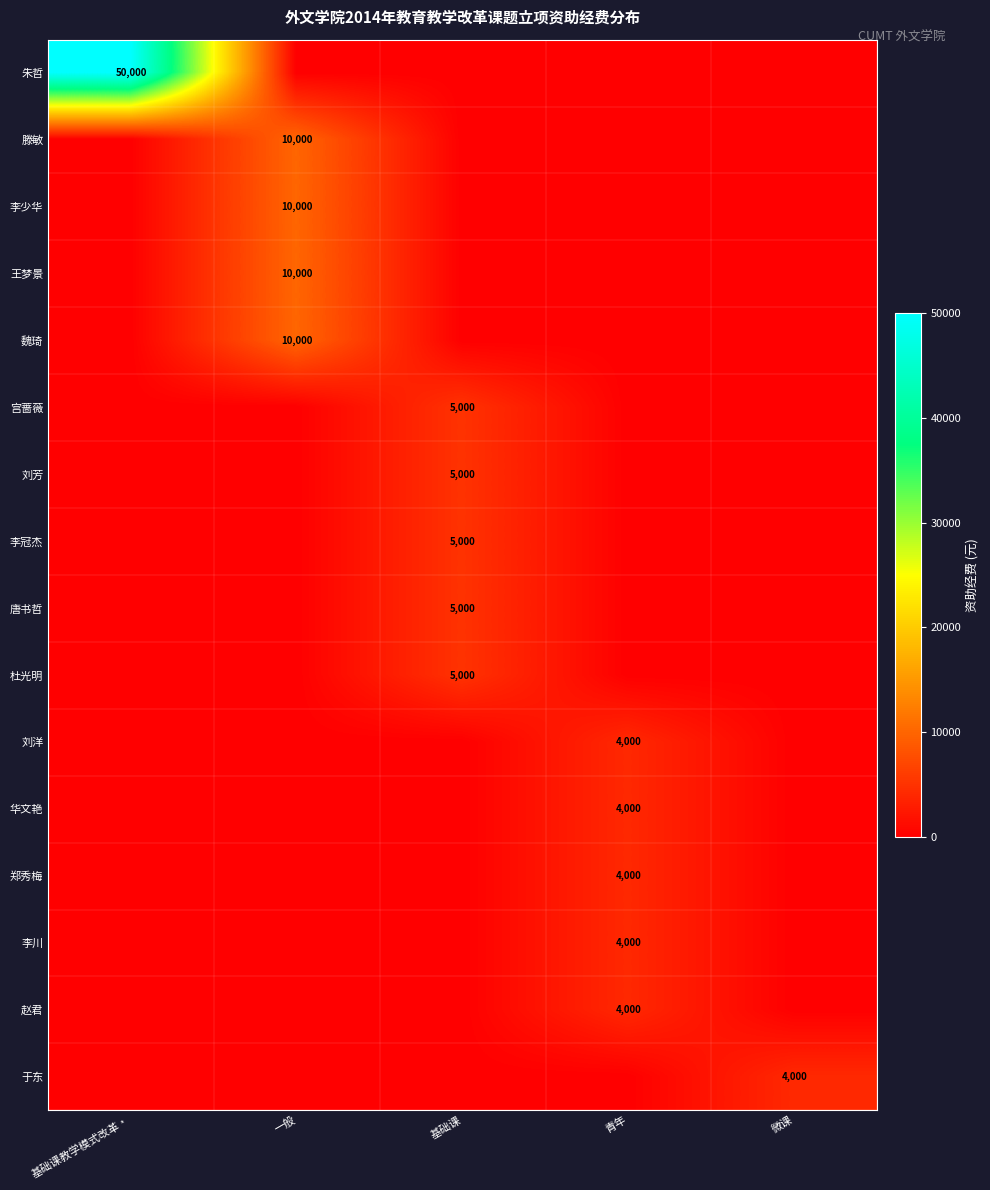

The value of 李少华 at 一般 is 17854. True or false?

False